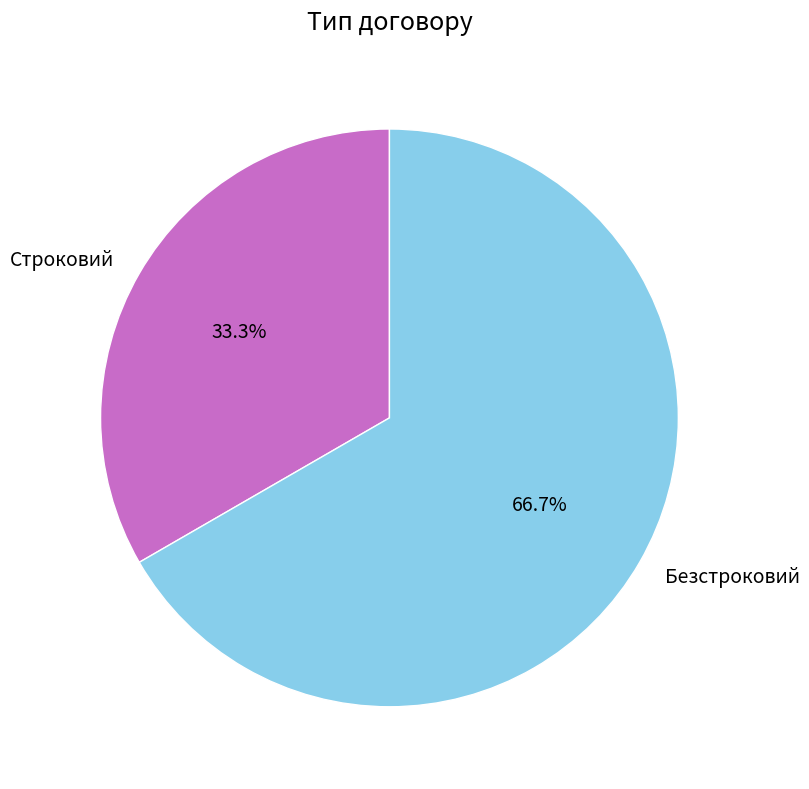

Which category accounts for the majority?

Безстроковий